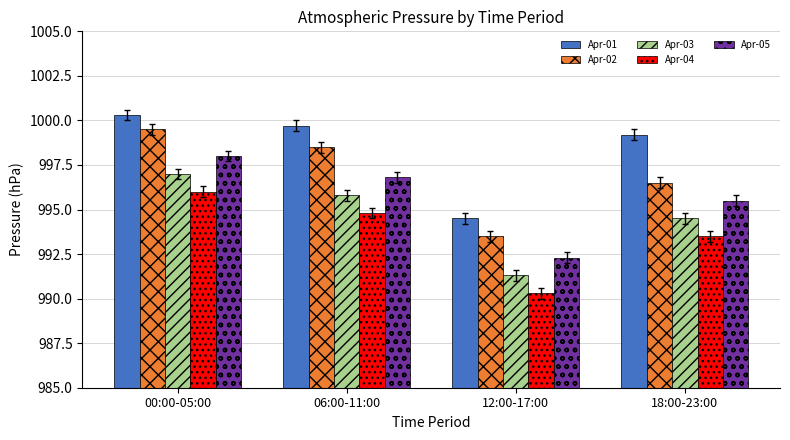

How many values in the Apr-02 series are below 998?

2